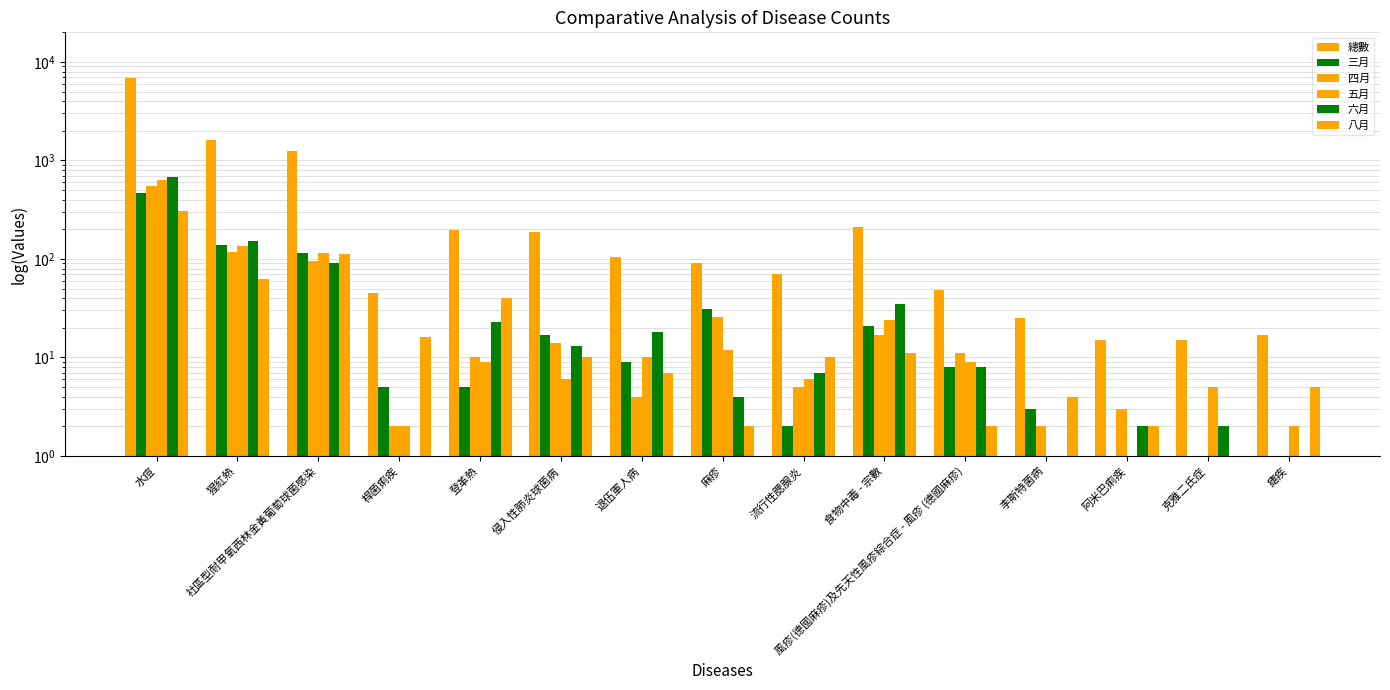

Which series has the largest range (max minus min)?

總數